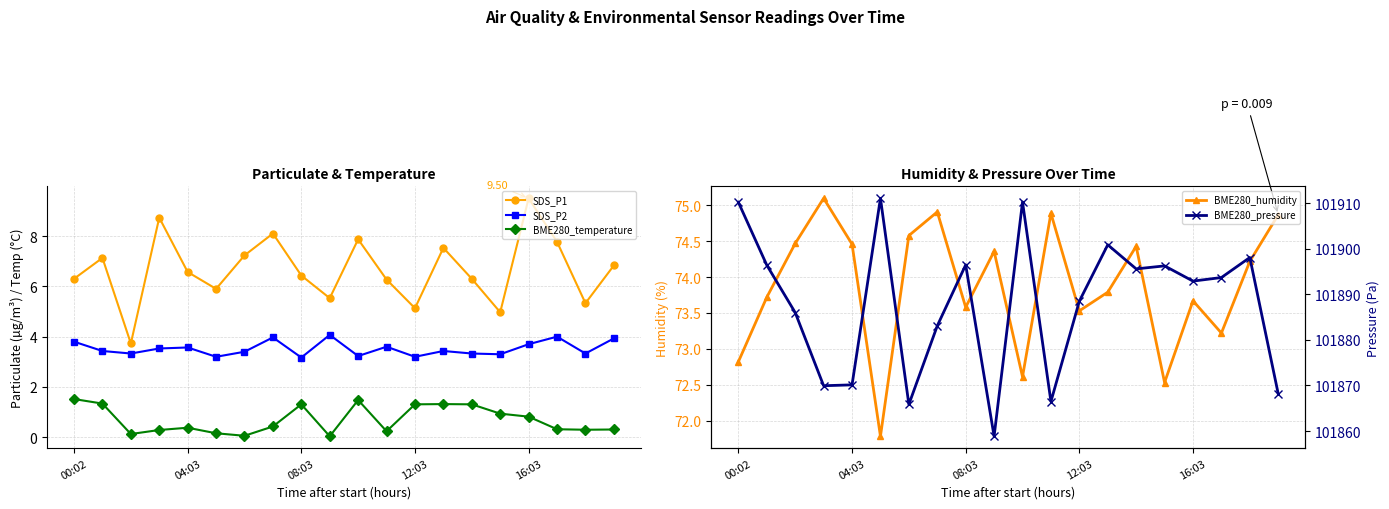

True or false: SDS_P1 and BME280_temperature intersect in this chart.

False